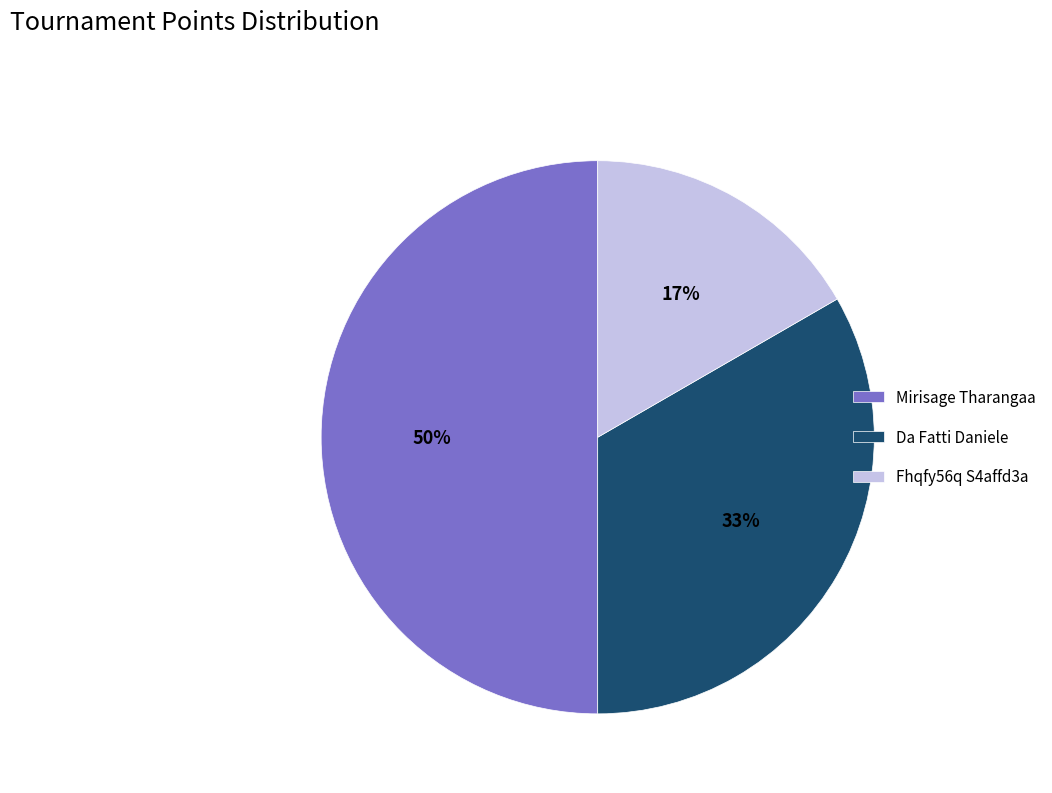

Which has a higher value, Mirisage Tharangaa or Da Fatti Daniele?

Mirisage Tharangaa